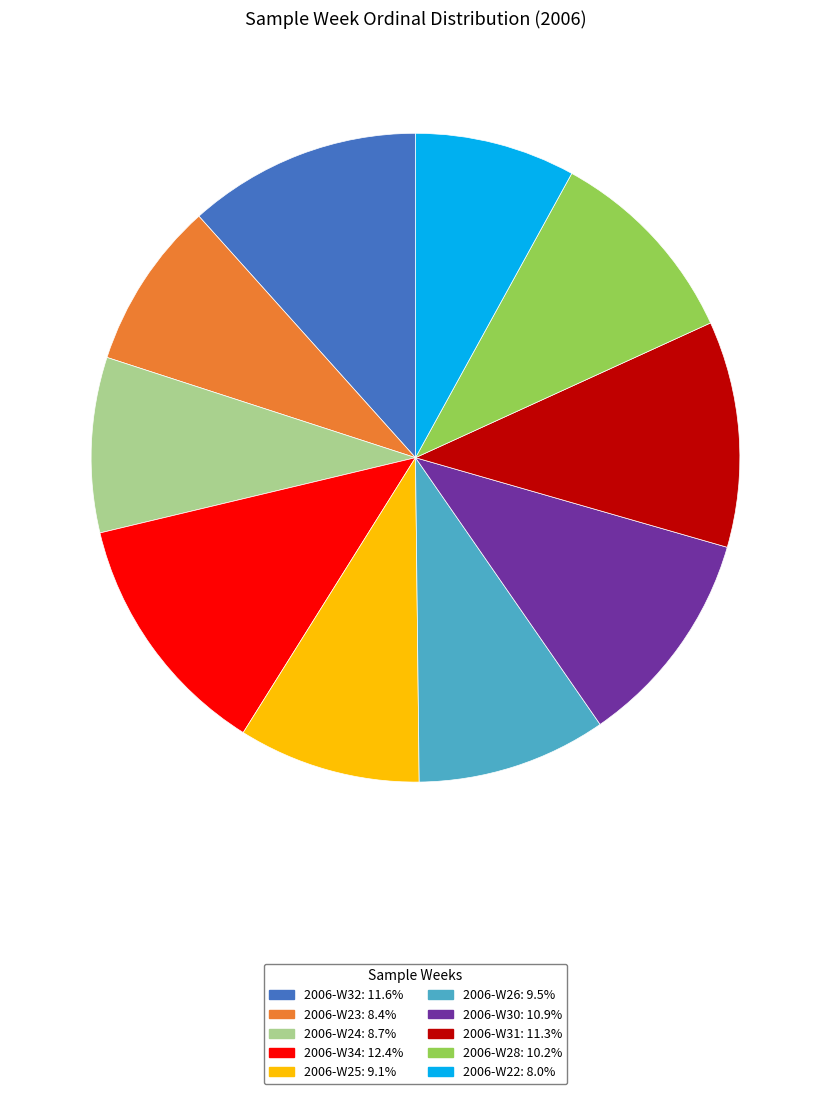

Does any single category account for the majority?

No